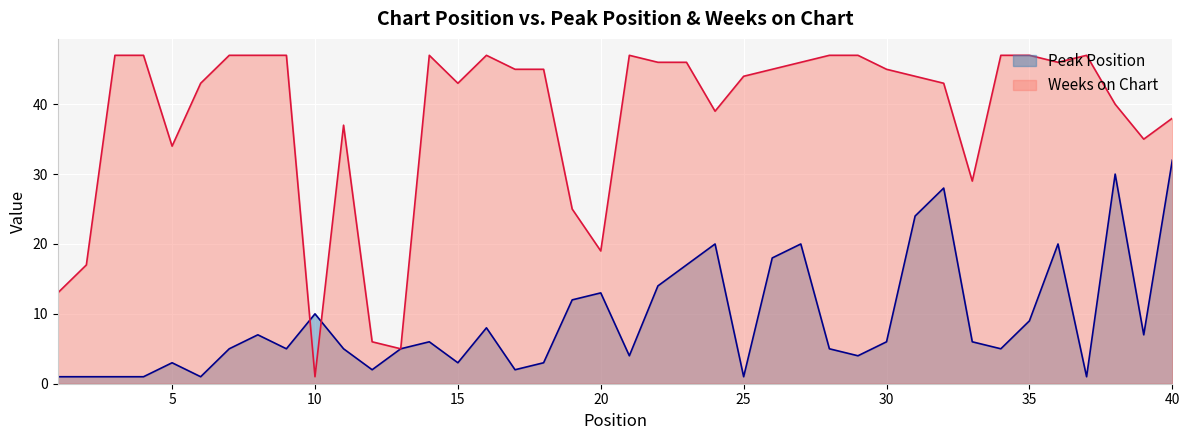

Rank the series by their average value, from highest to lowest.

Weeks on Chart, Peak Position